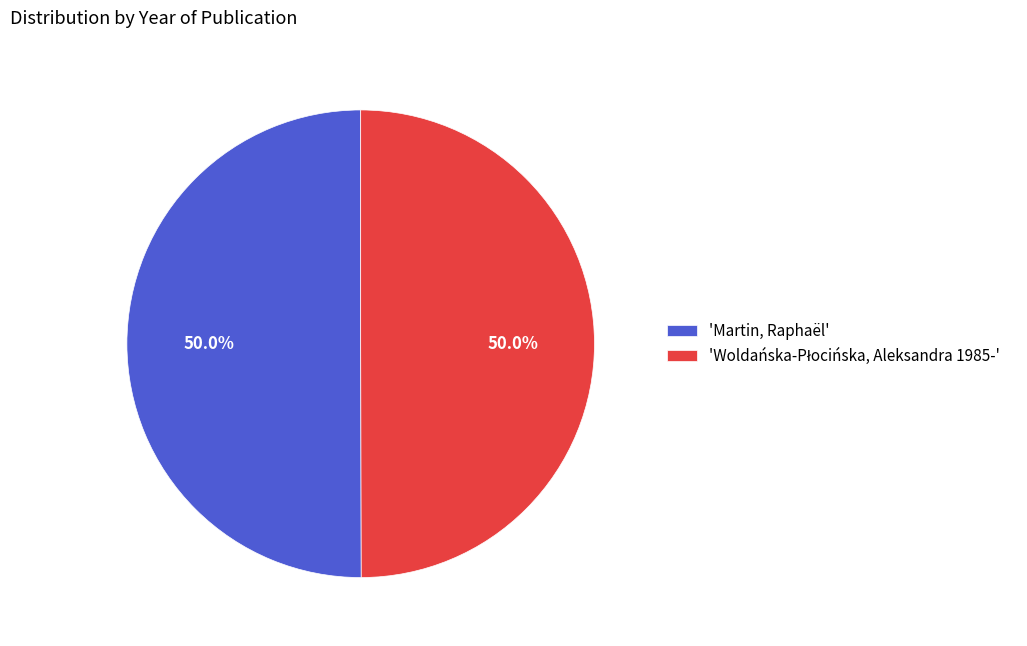

How many segments does this pie chart have?

2